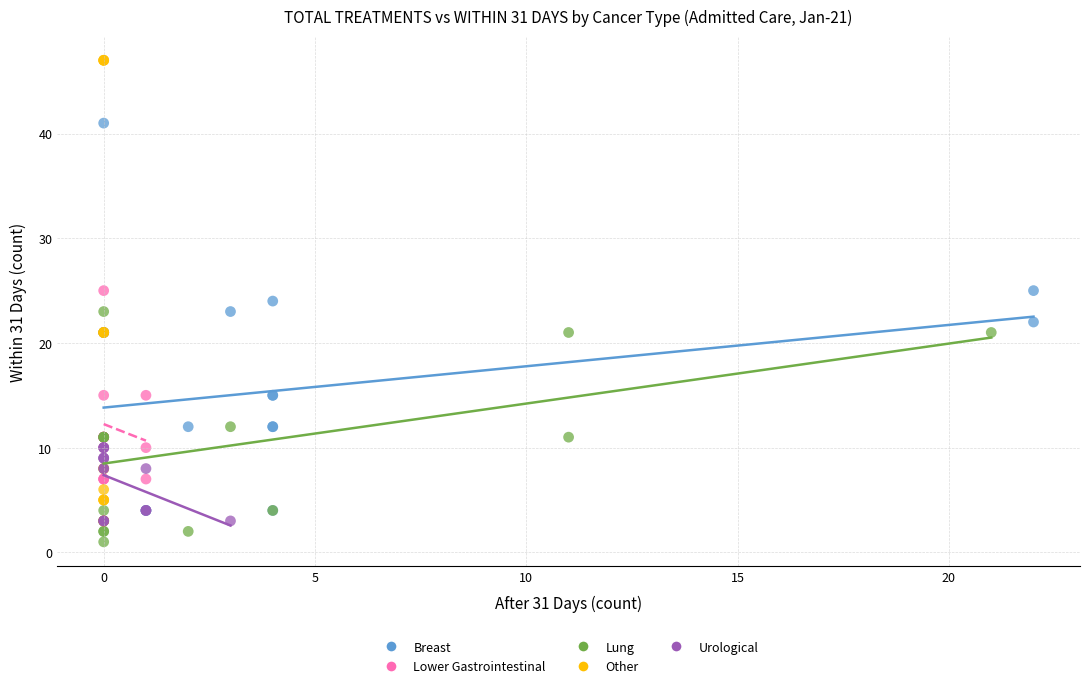

What are all the series names shown in the legend?

Breast, Lower Gastrointestinal, Lung, Other, Urological